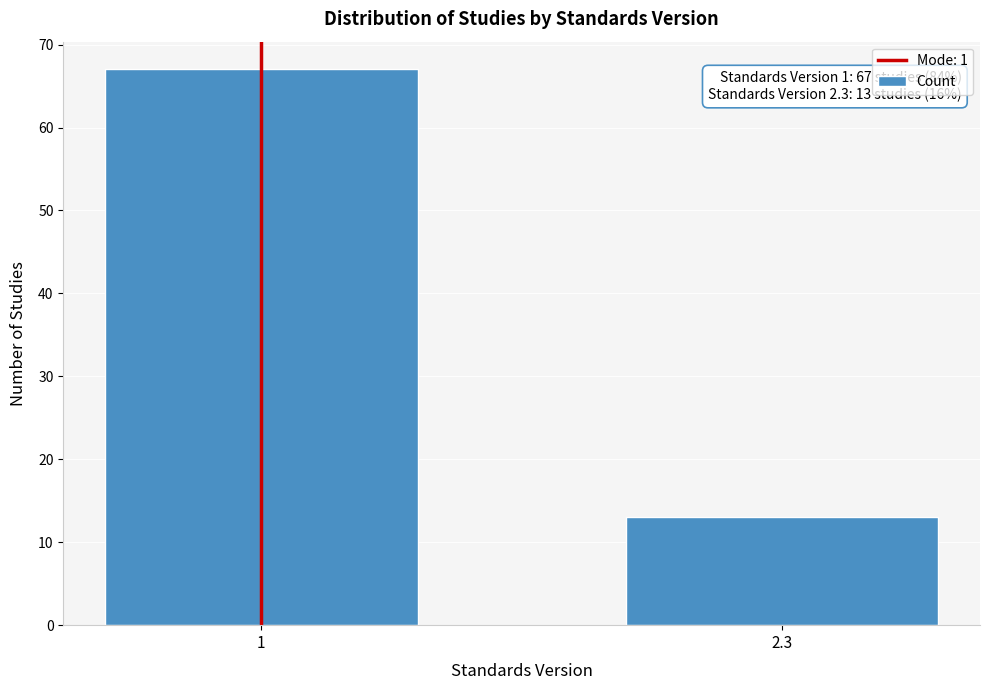

Reading right to left, transcribe all the data shown in this chart.

13	67